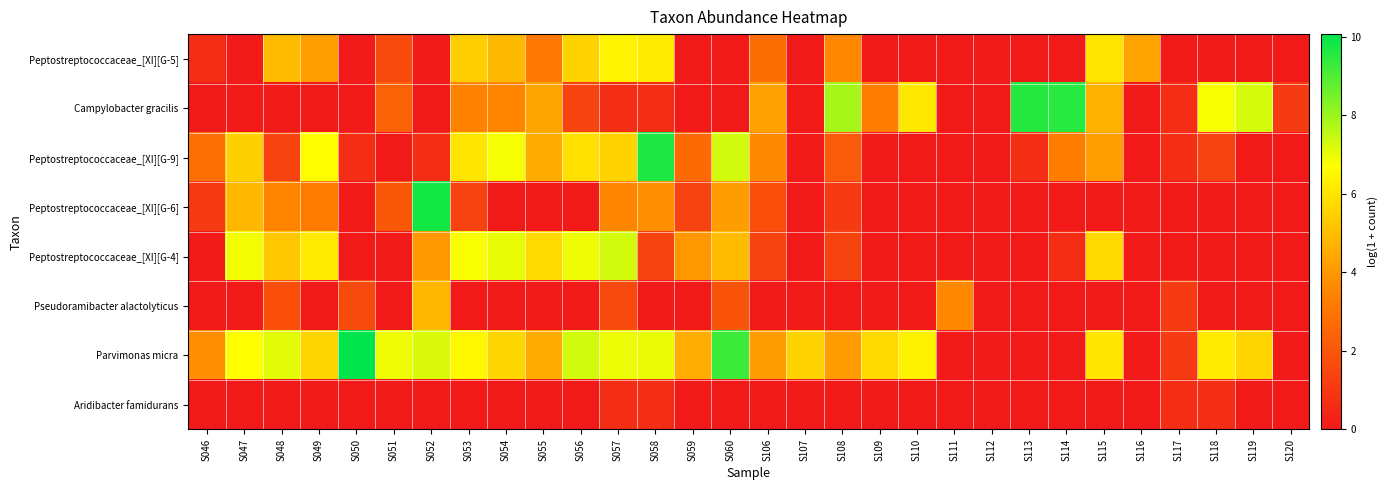

Which series has the largest total across all categories?

Parvimonas micra